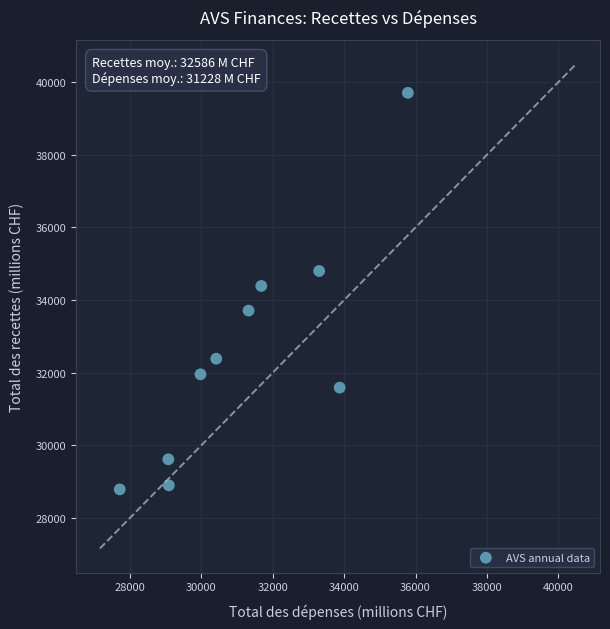

What is the range of X values (max minus min)?

8064.7